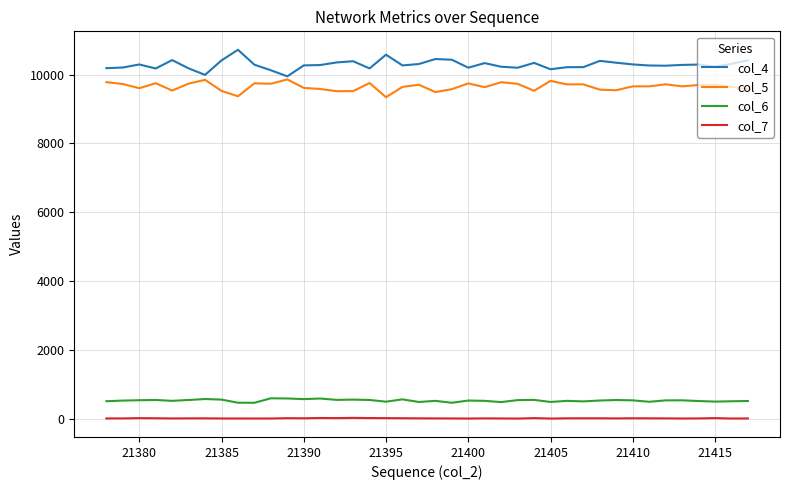

What are all the series names shown in the legend?

col_4, col_5, col_6, col_7